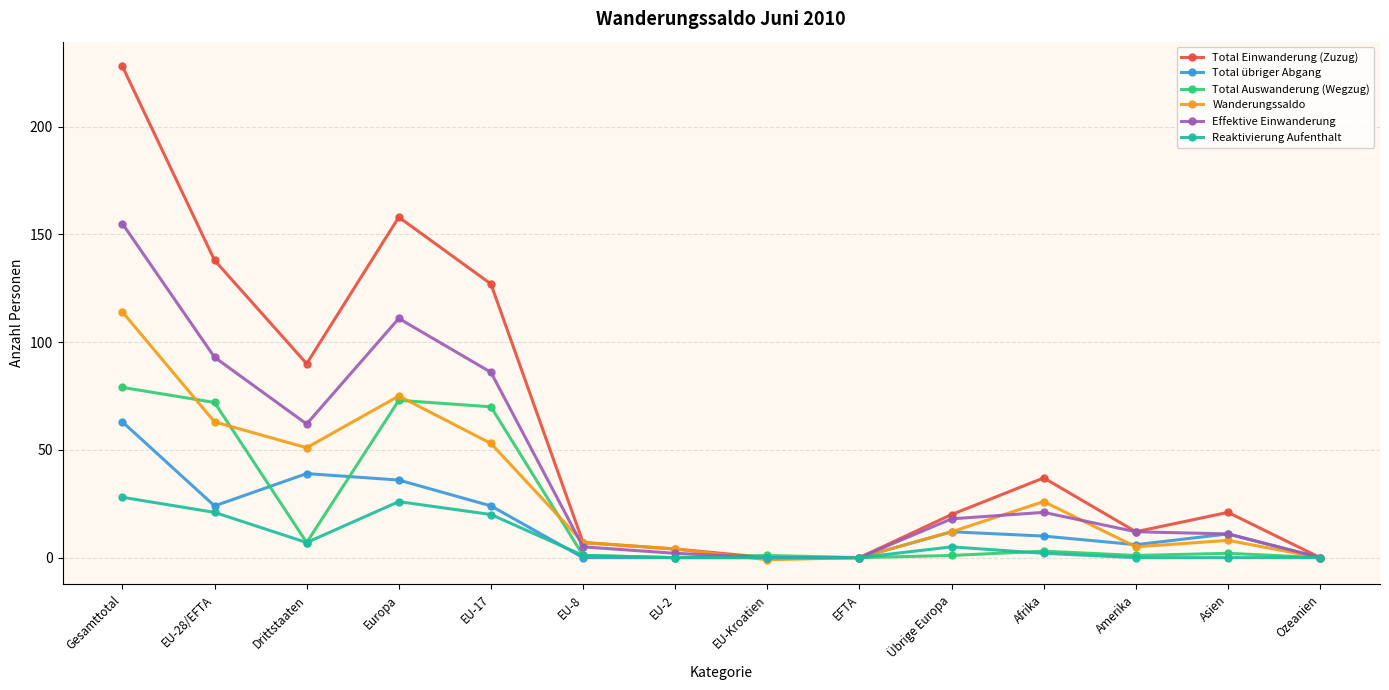

At which category is the sum across all series the highest?

Gesamttotal